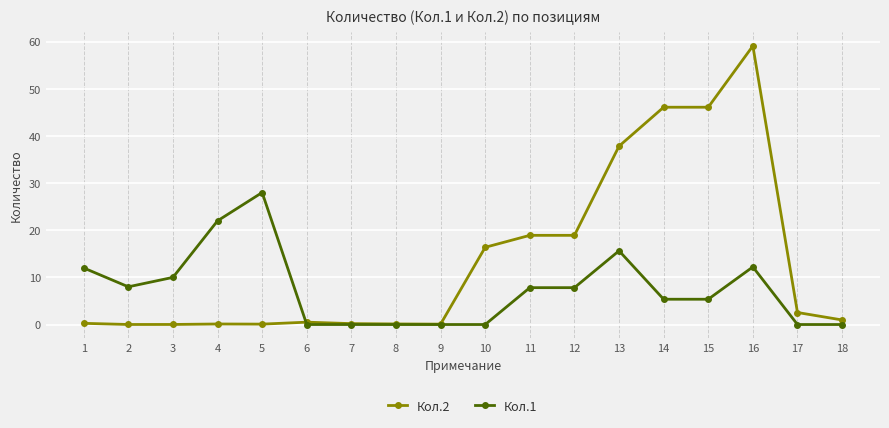

At which category is the sum across all series the highest?

16